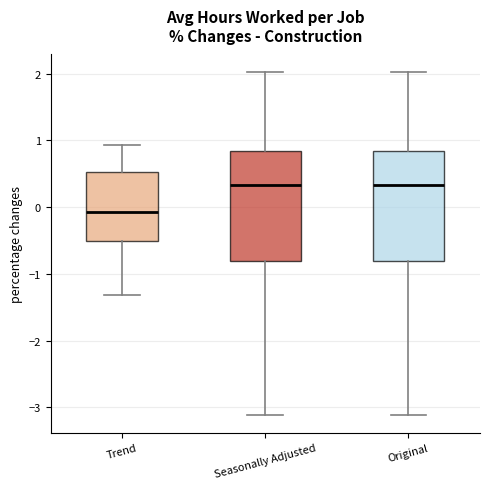

Reading left to right, read every box against the y-axis: the position of its median line, the range the box covers, and the ends of its whiskers. The values are not printed on the chart, so give them approximately, as read against the axis.

Trend: median -0.1, box -0.5 to 0.5, whiskers -1.3 to 0.9
Seasonally Adjusted: median 0.3, box -0.8 to 0.8, whiskers -3.1 to 2.0
Original: median 0.3, box -0.8 to 0.8, whiskers -3.1 to 2.0